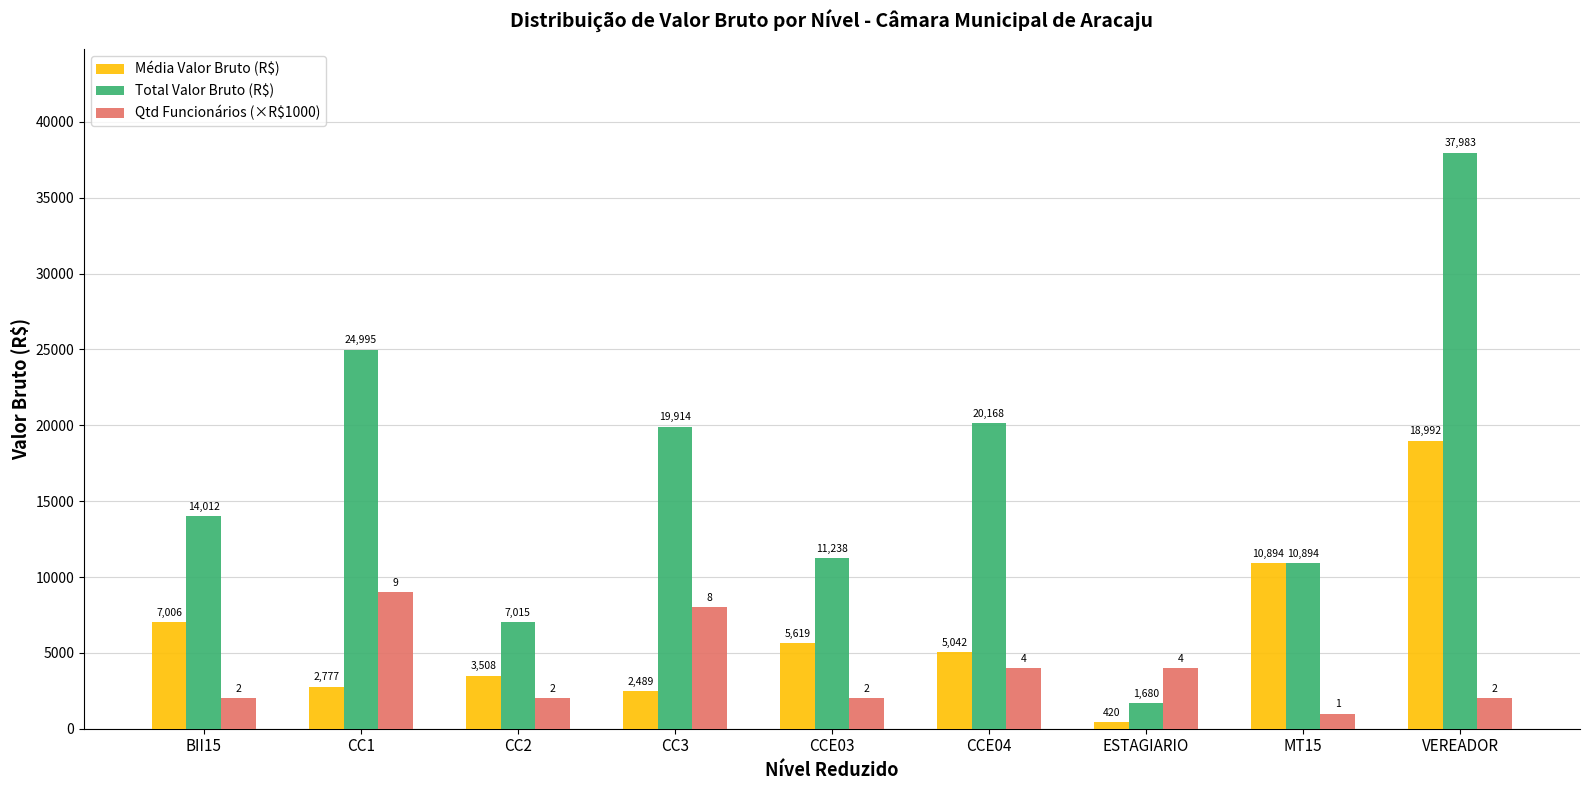

At which label does Qtd Funcionários (×R$1000) reach its peak?

CC1